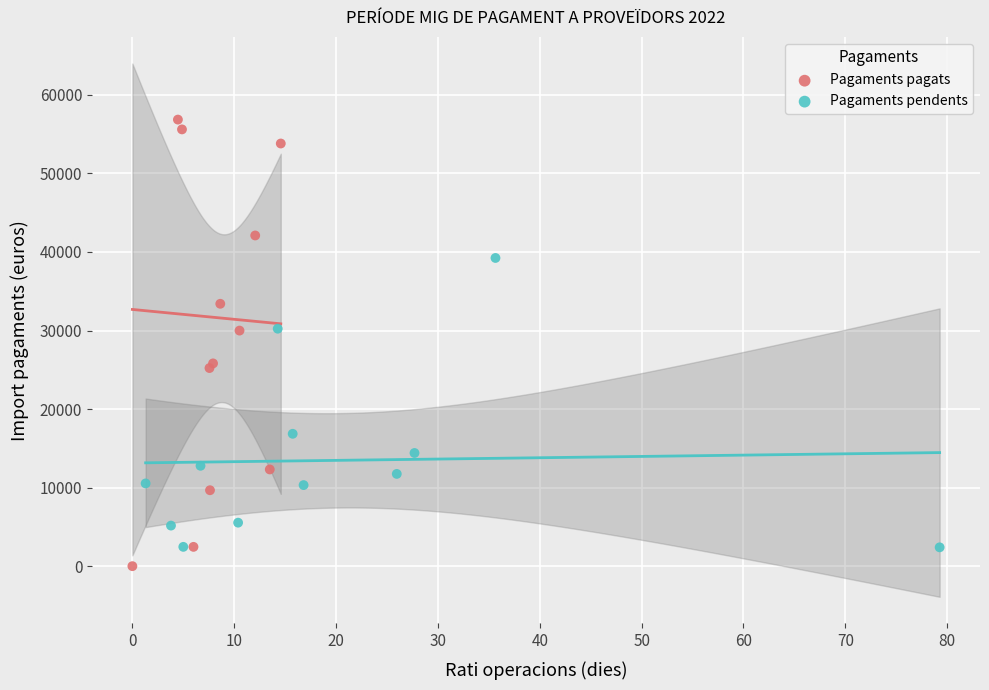

Which series contains the highest Y value?

Pagaments pagats